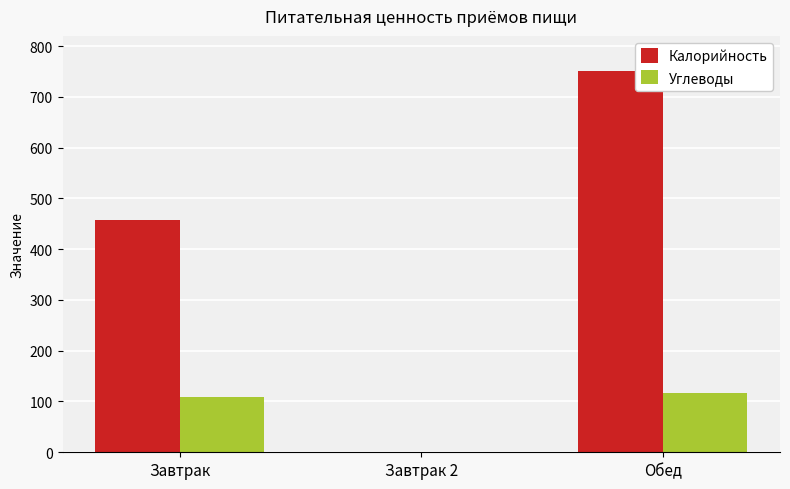

Does the chart contain stacked bars?

No